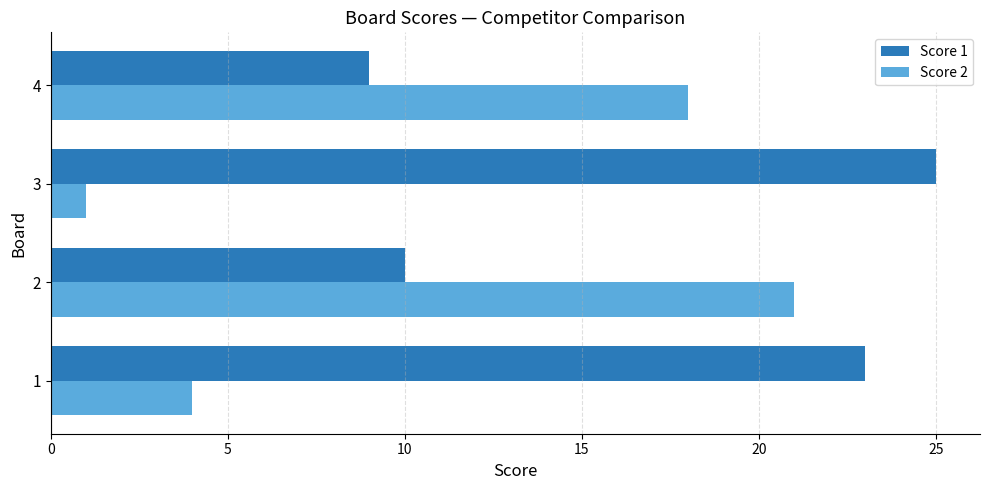

Which series has the largest range (max minus min)?

Score 2